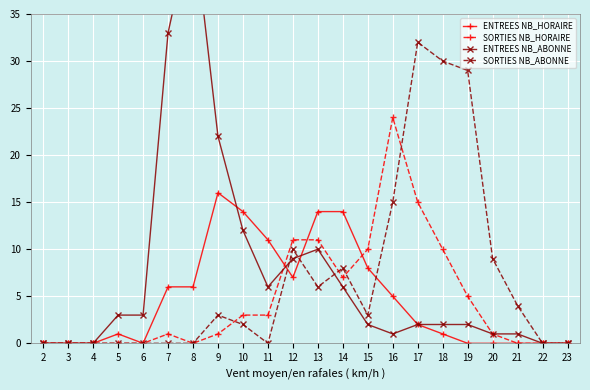

What is the difference between the SORTIES NB_HORAIRE values at 5 and 10?

3